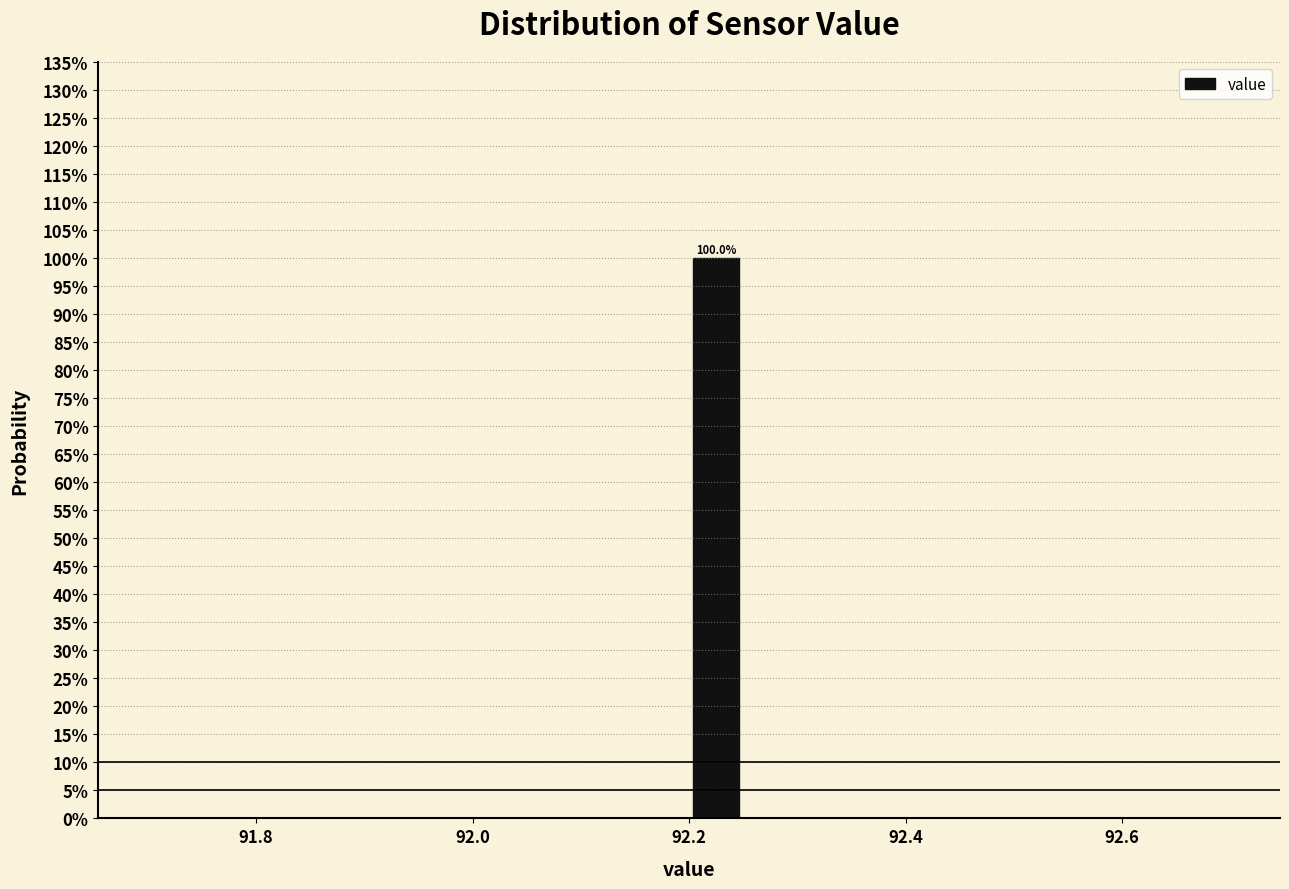

Around what value on the x-axis is the tallest bar? Give the approximate position of its centre, as read against the axis.

92.22